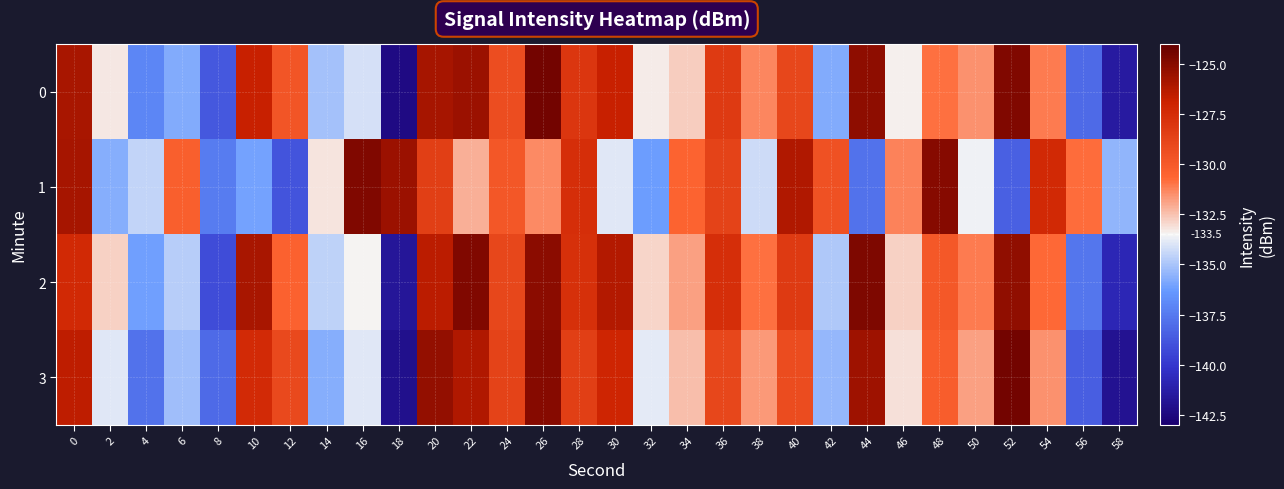

What is the difference between the highest and lowest values at 40?

3.1